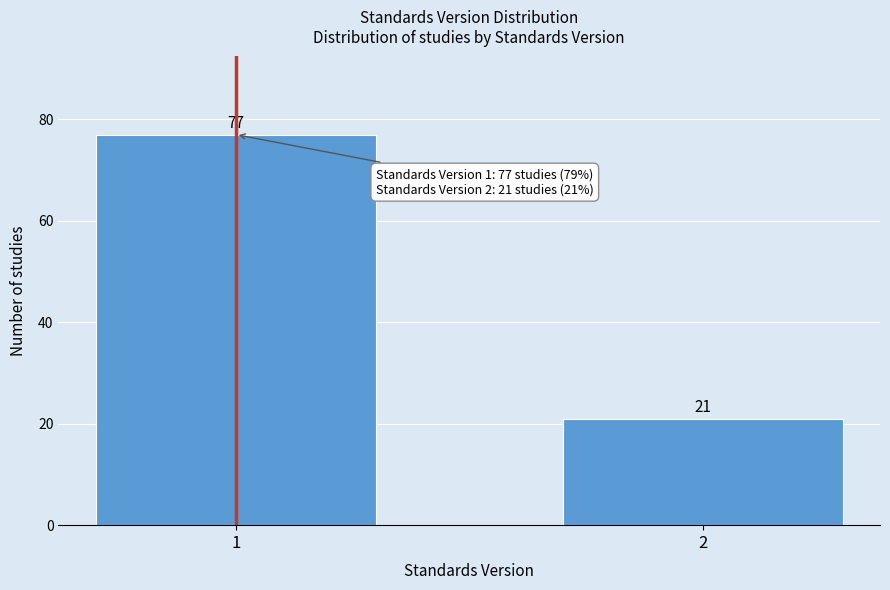

Reading right to left, extract all data points from this chart.

2=21	1=77